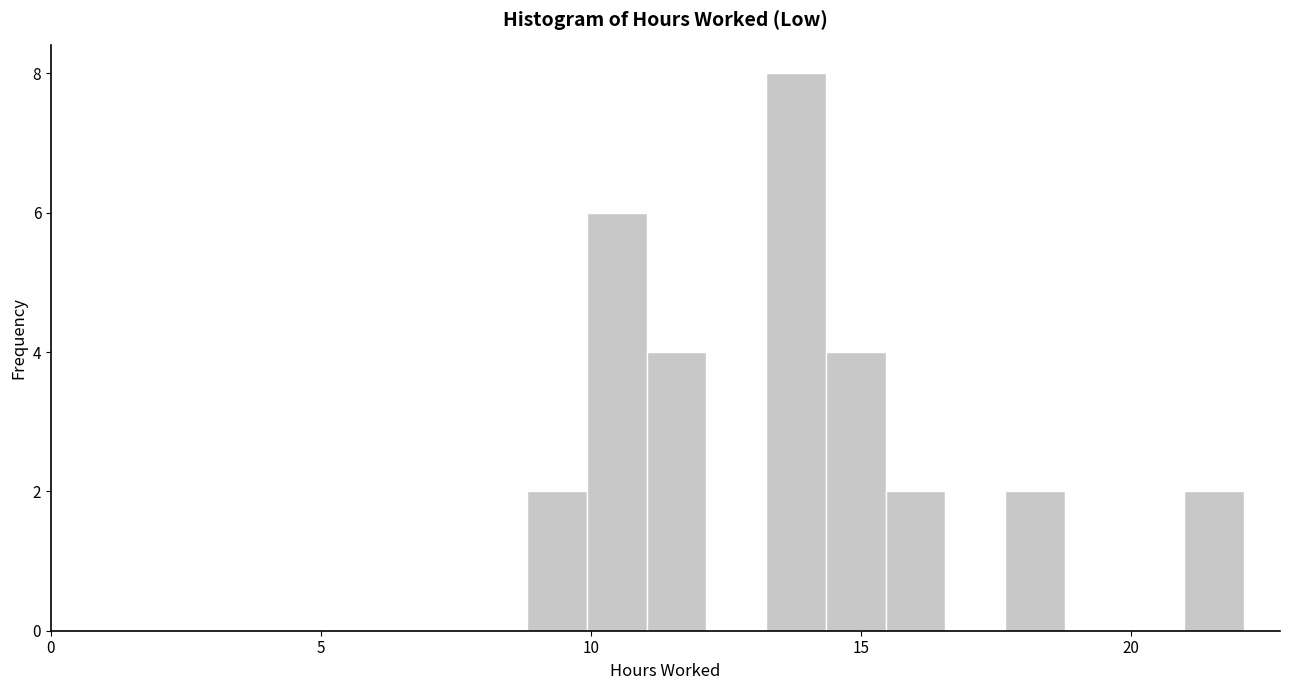

Around what value on the x-axis is the tallest bar? Give the approximate position of its centre, as read against the axis.

14.0